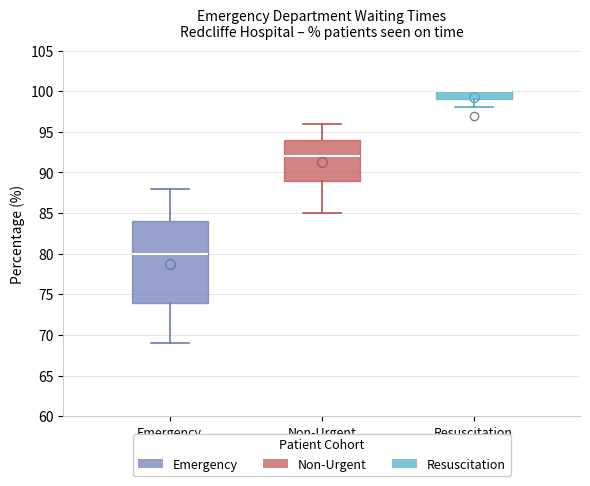

Where does the median line of the box for Emergency sit on the y-axis? The values are not printed on the chart, so give them approximately, as read against the axis.

80